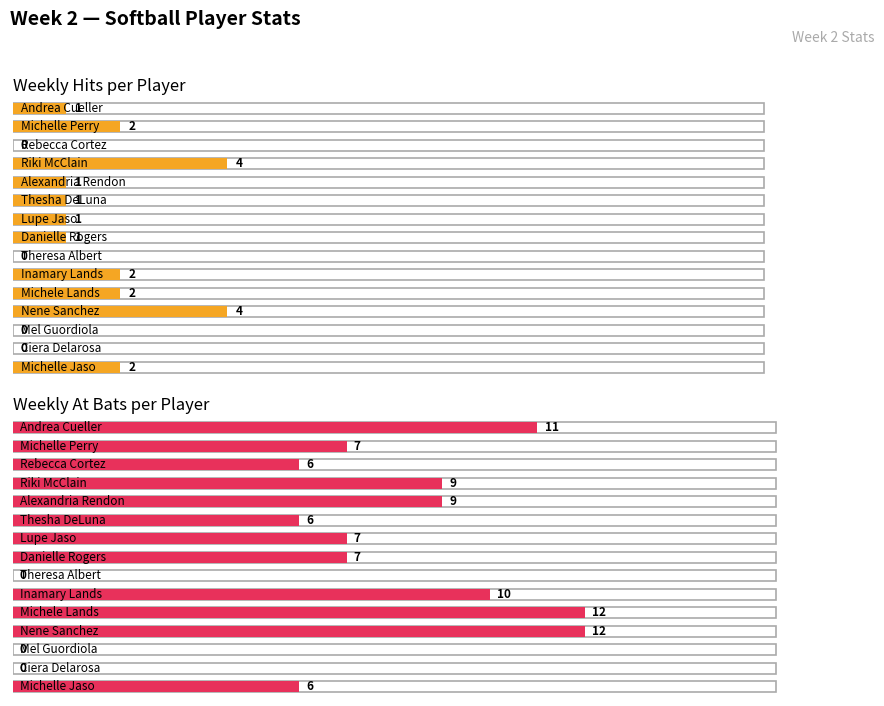

True or false: AB has a value of 15 at Alexandria Rendon.

False